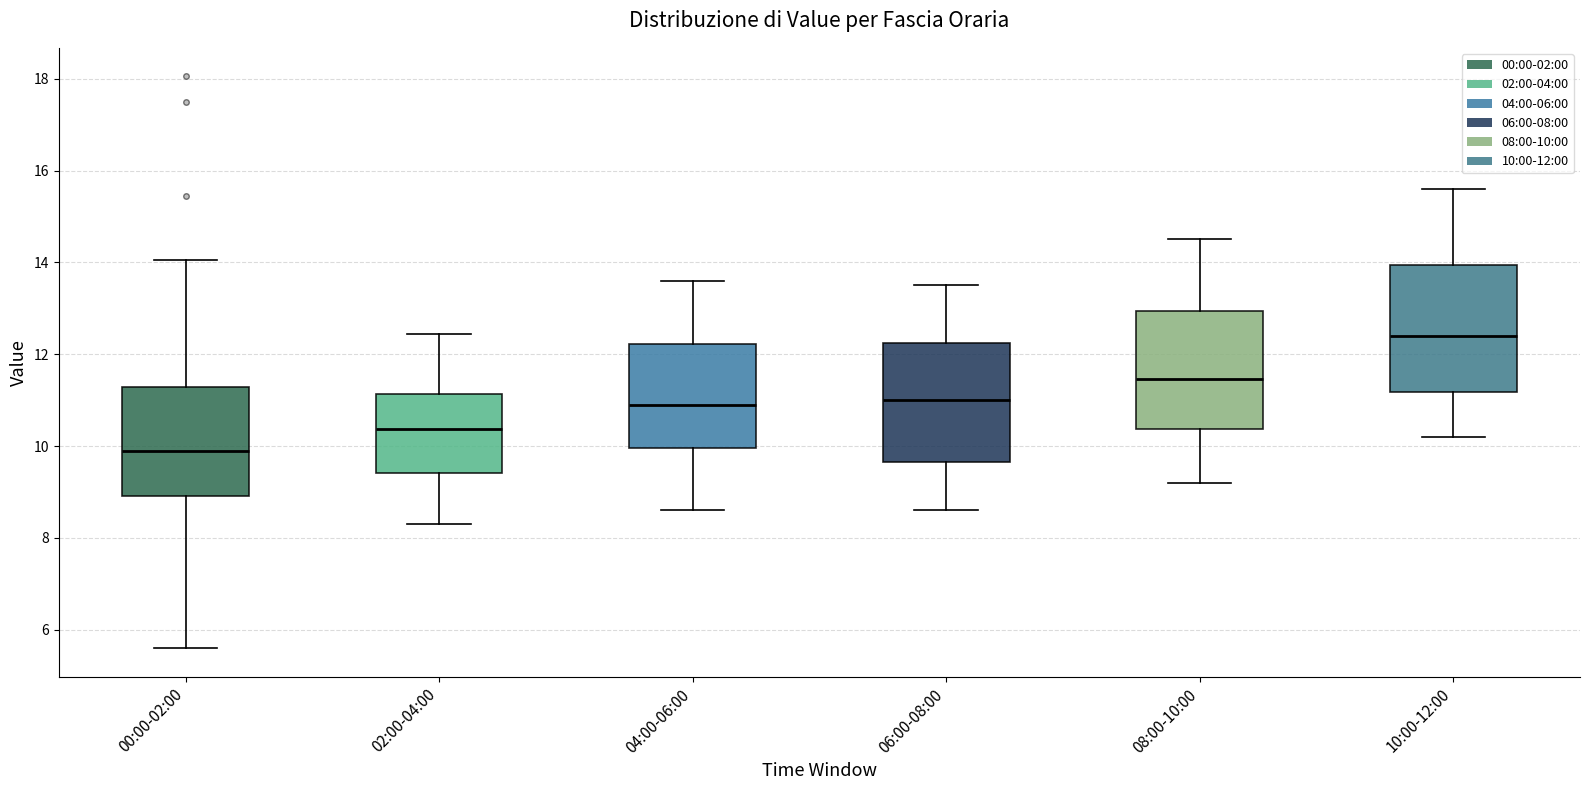

Reading left to right, transcribe this box plot: for each box, give where its median line is, the range the box spans, and where its two whiskers end, as read against the y-axis. The values are not printed on the chart, so give them approximately, as read against the axis.

00:00-02:00: median 9.8, box 9.0 to 11.2, whiskers 5.6 to 14.0
02:00-04:00: median 10.4, box 9.4 to 11.2, whiskers 8.4 to 12.4
04:00-06:00: median 11.0, box 10.0 to 12.2, whiskers 8.6 to 13.6
06:00-08:00: median 11.0, box 9.6 to 12.2, whiskers 8.6 to 13.6
08:00-10:00: median 11.4, box 10.4 to 13.0, whiskers 9.2 to 14.6
10:00-12:00: median 12.4, box 11.2 to 14.0, whiskers 10.2 to 15.6